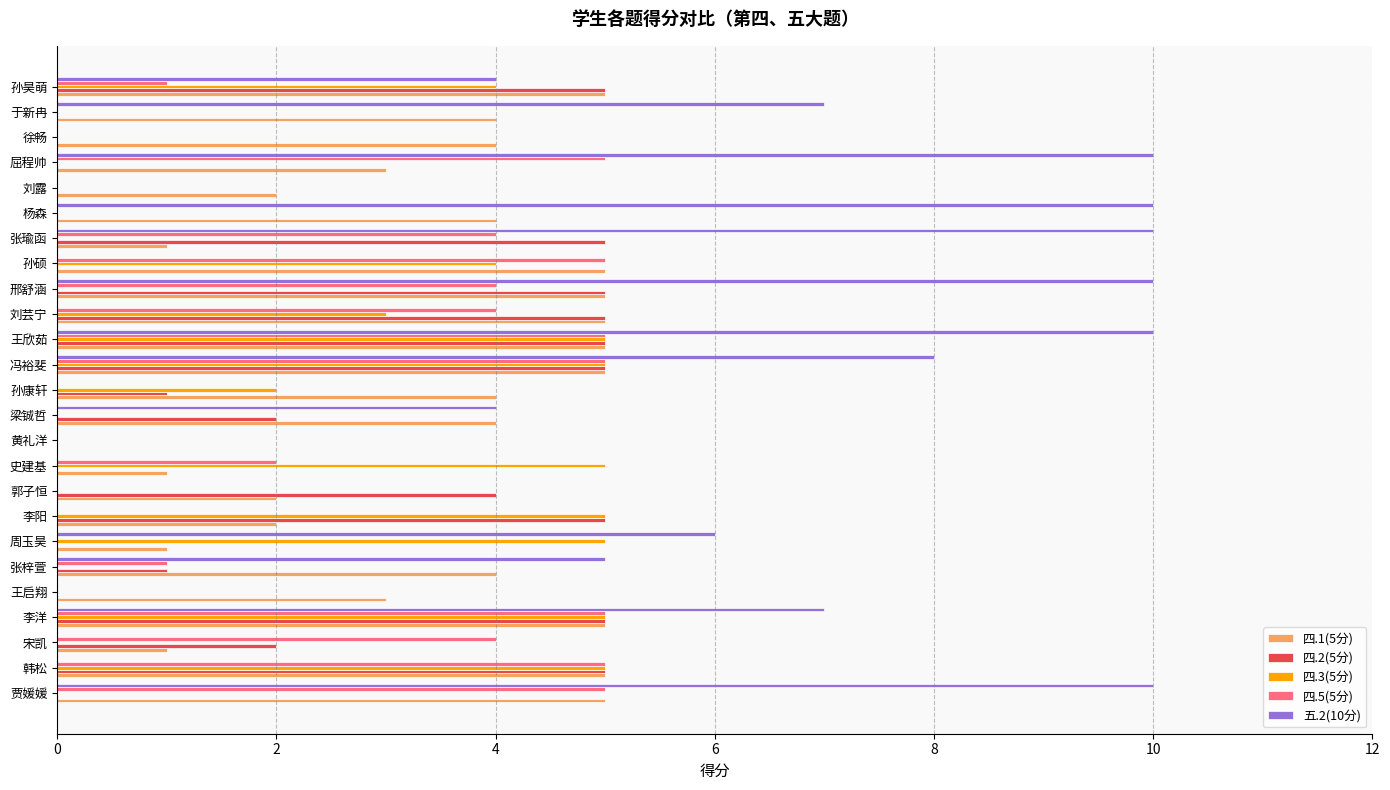

Which series has the largest total across all categories?

五.2(10分)